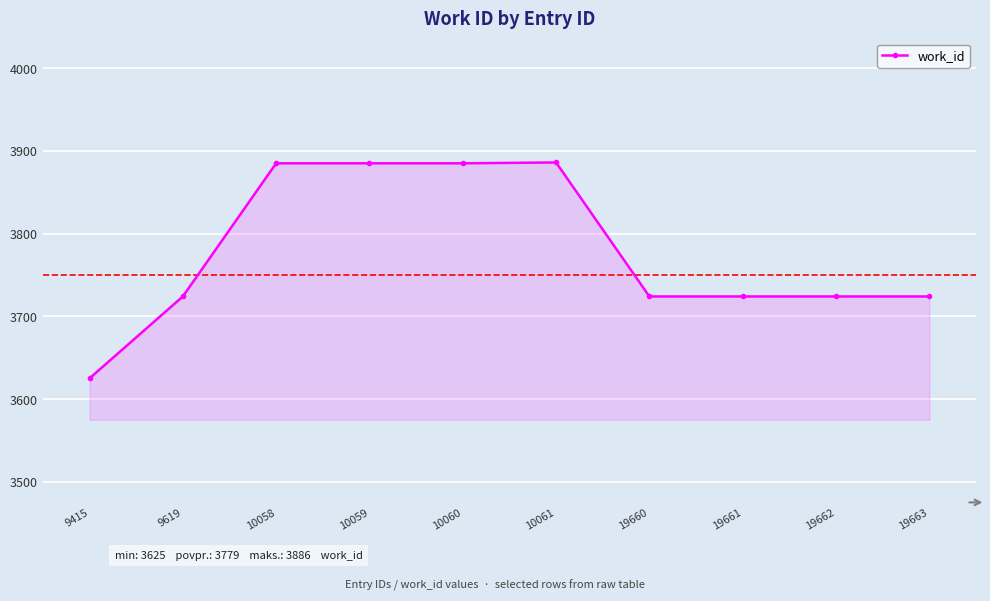

Is it true that the value at 10060 is 6344?

False